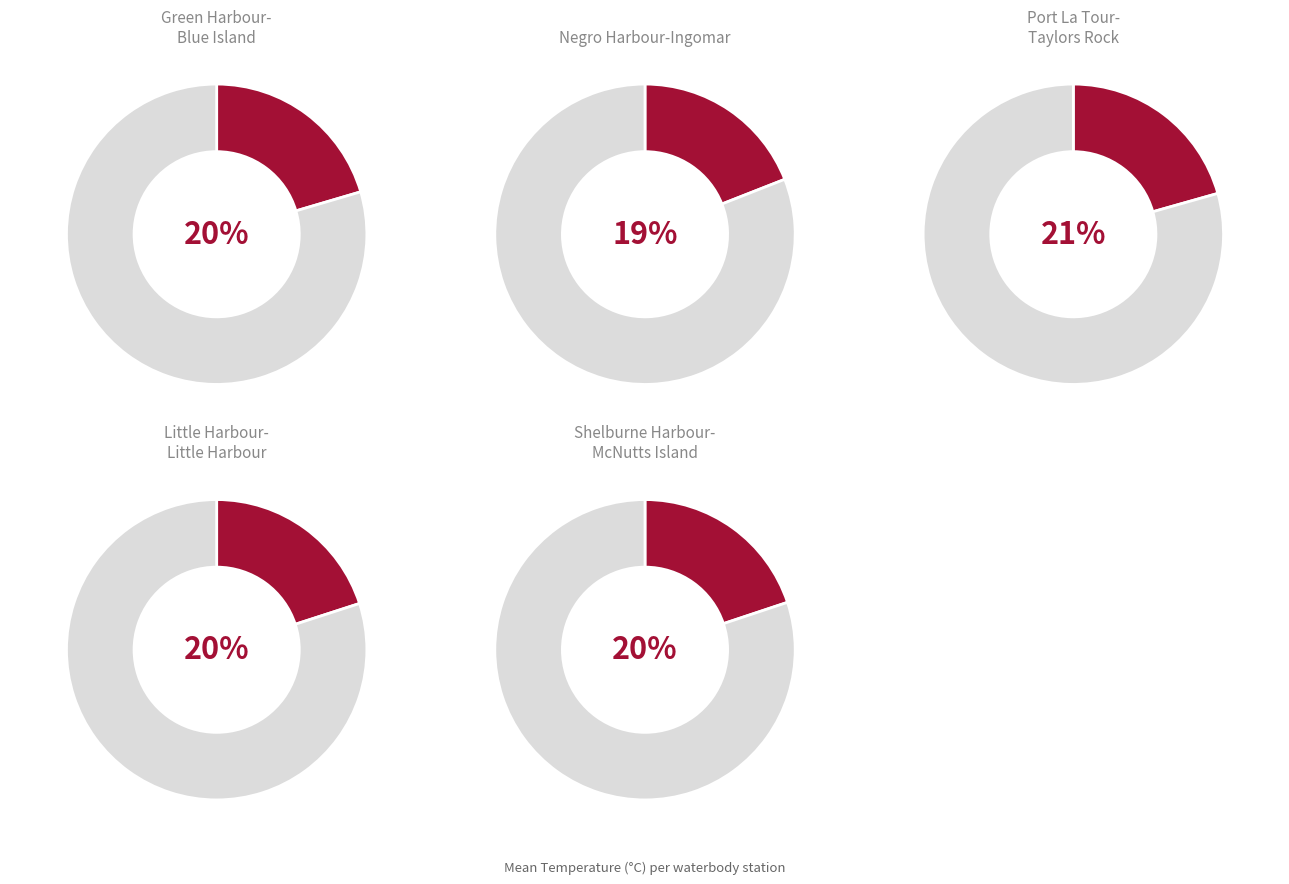

To the nearest percent, what percentage of the pie is Shelburne Harbour-McNutts Island?

20%